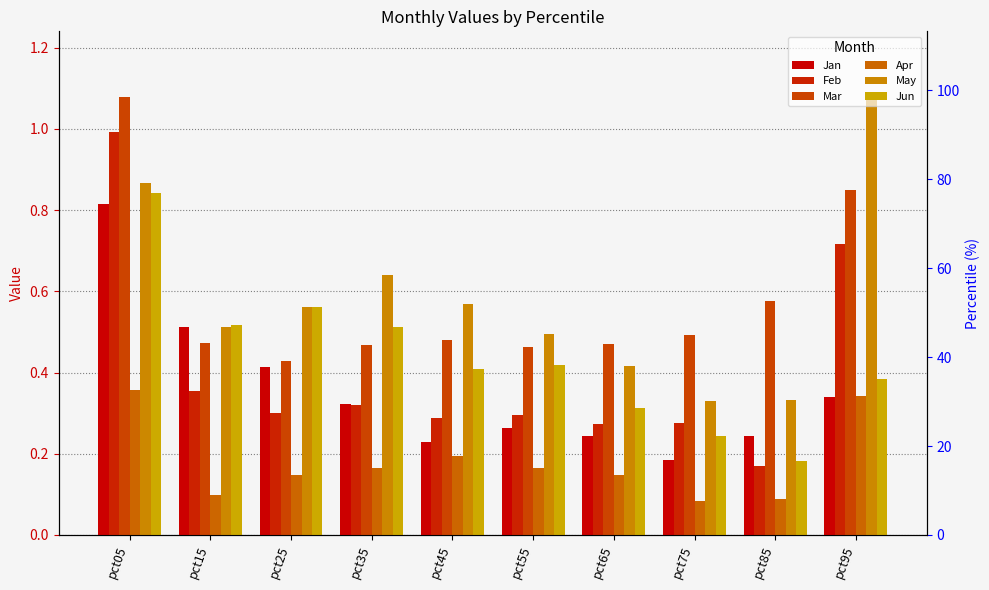

Which series has the largest total across all categories?

May